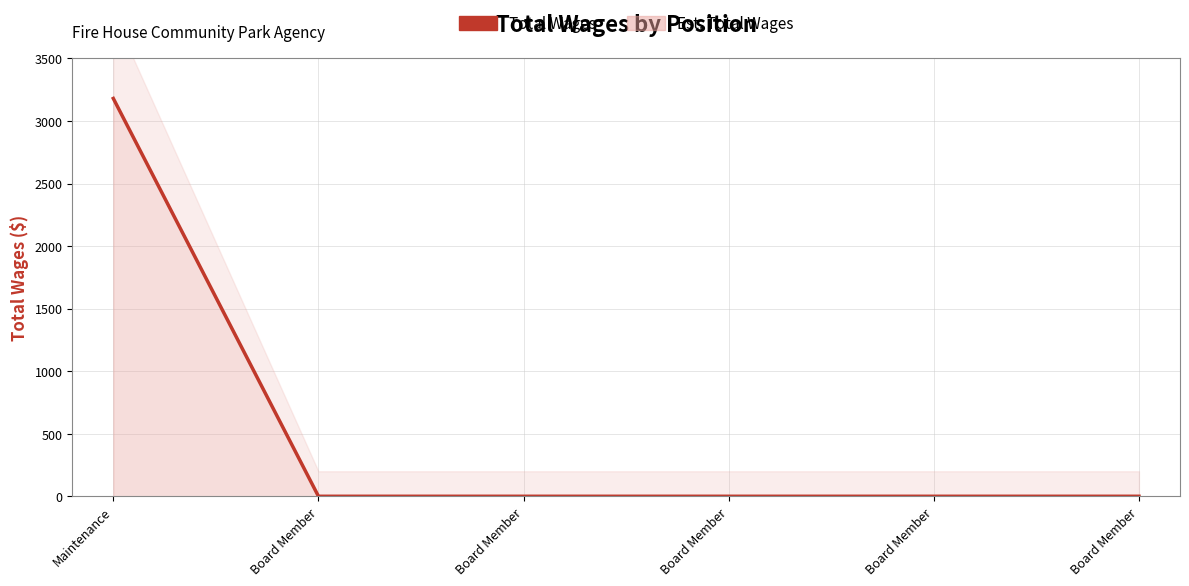

The value at Board Member is 0. True or false?

True